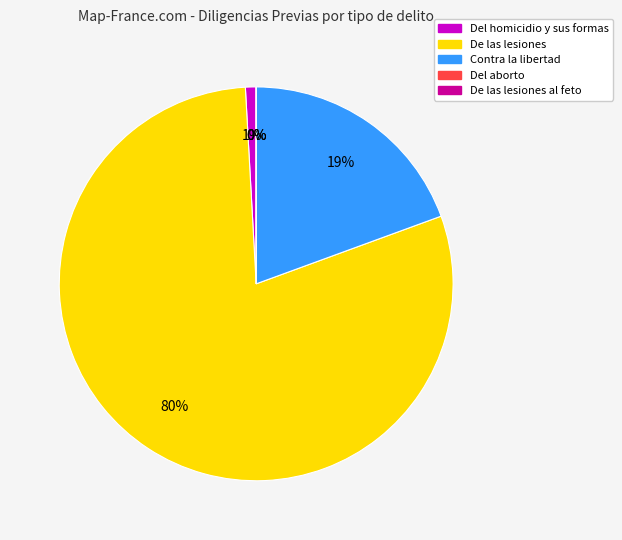

Combined, what portion of the pie is De las lesiones and Contra la libertad?

99.1%